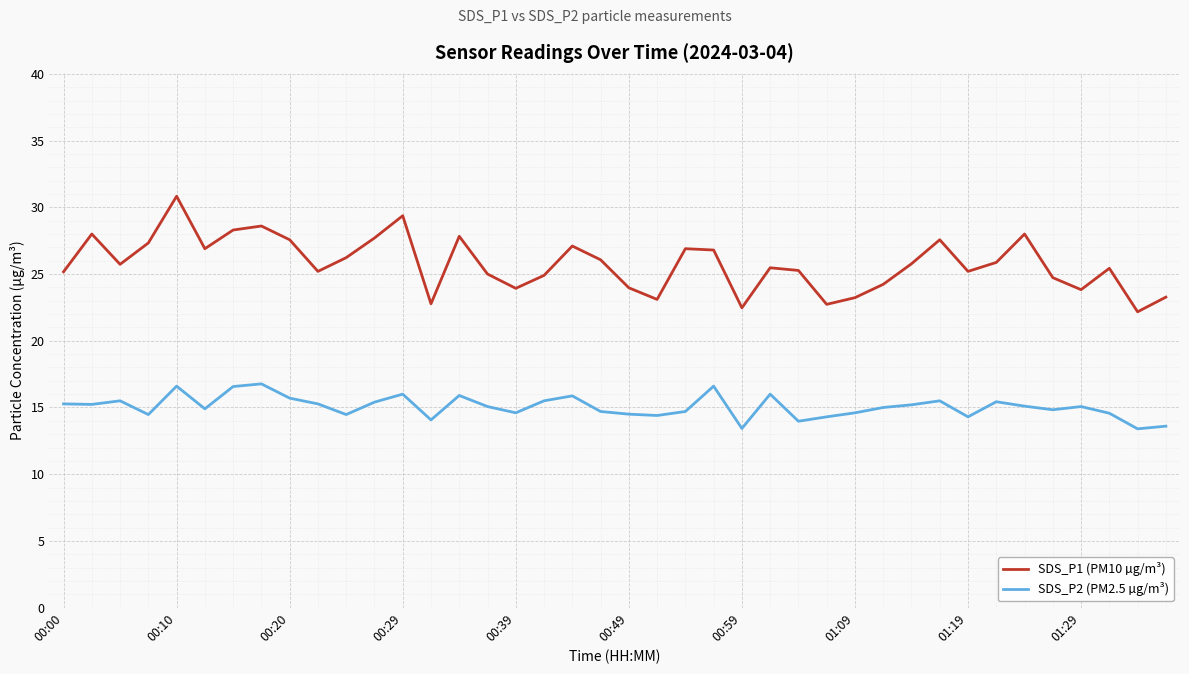

What is the difference between the maximum and minimum values in the SDS_P2 (PM2.5 µg/m³) series?

3.4